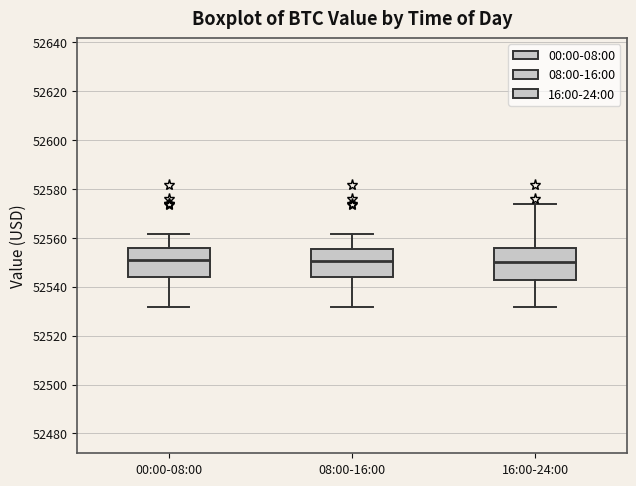

Where does the lower whisker of the box for 08:00-16:00 end on the y-axis? The values are not printed on the chart, so give them approximately, as read against the axis.

52532